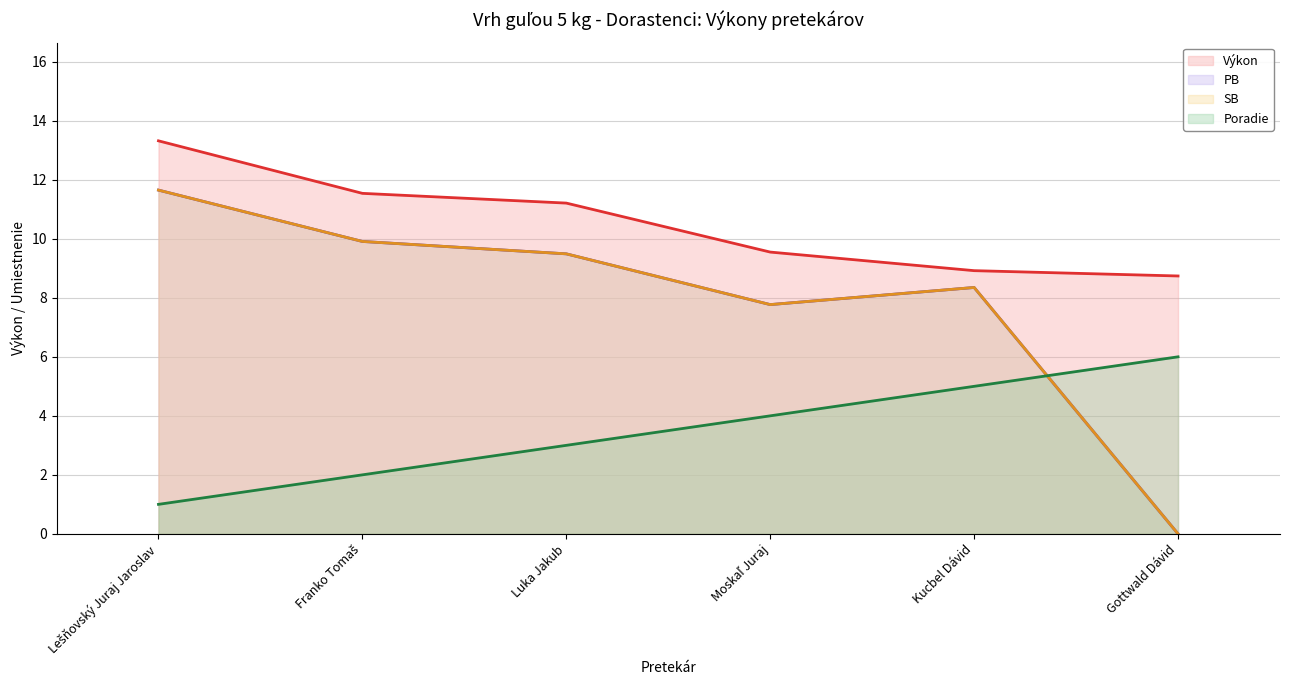

How many values in SB are above zero?

5